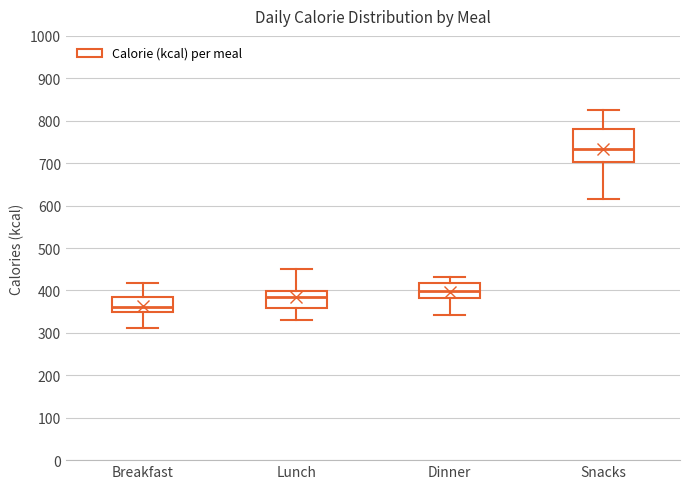

Where does the lower whisker of the box for Snacks end on the y-axis? The values are not printed on the chart, so give them approximately, as read against the axis.

620